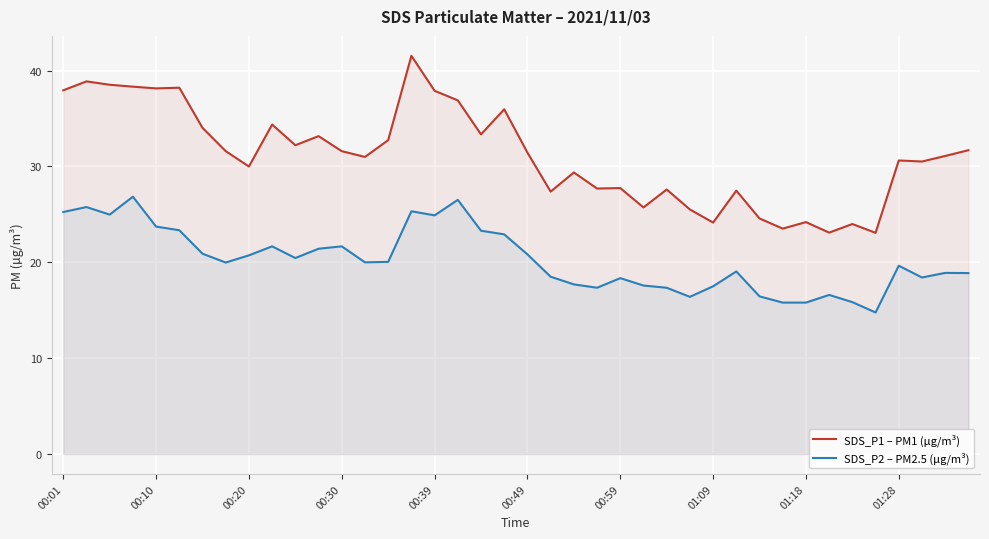

What is the sum of the SDS_P1 – PM1 (µg/m³) values at 37 and 30?

55.1